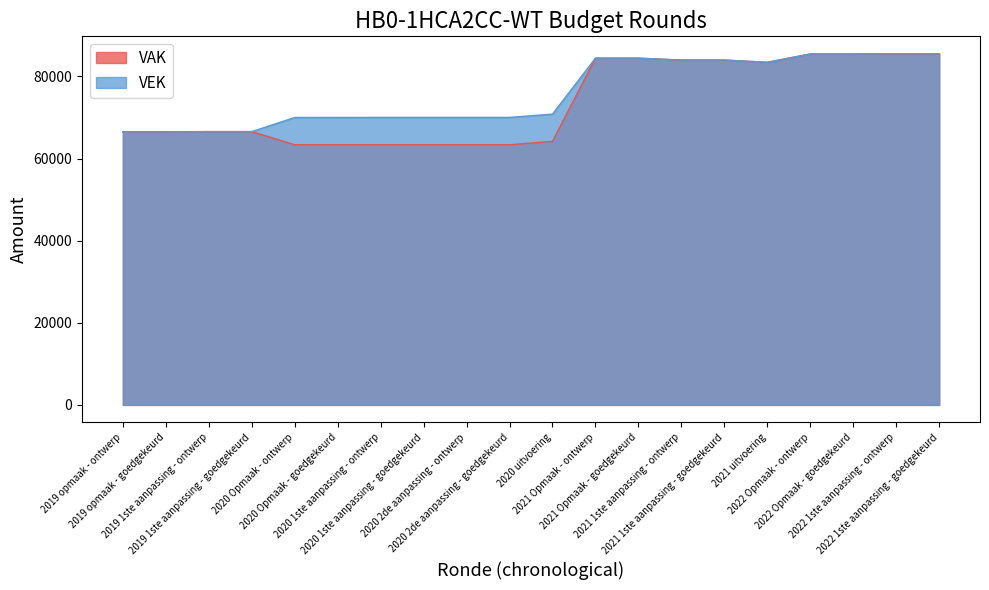

True or false: VAK has more than 1 points higher than both neighbors.

False